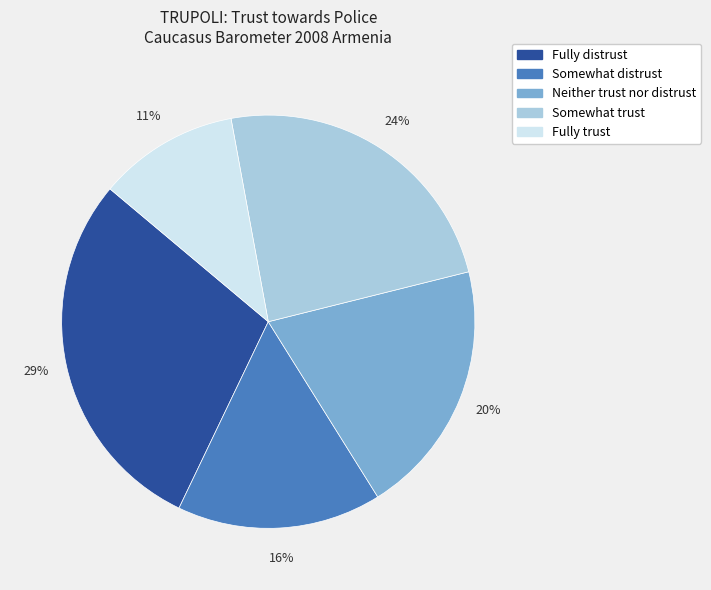

To the nearest percent, what portion does Somewhat distrust represent?

16%